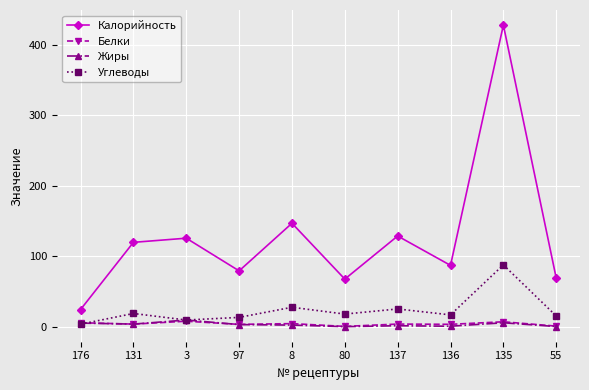

What are all the series names shown in the legend?

Калорийность, Белки, Жиры, Углеводы